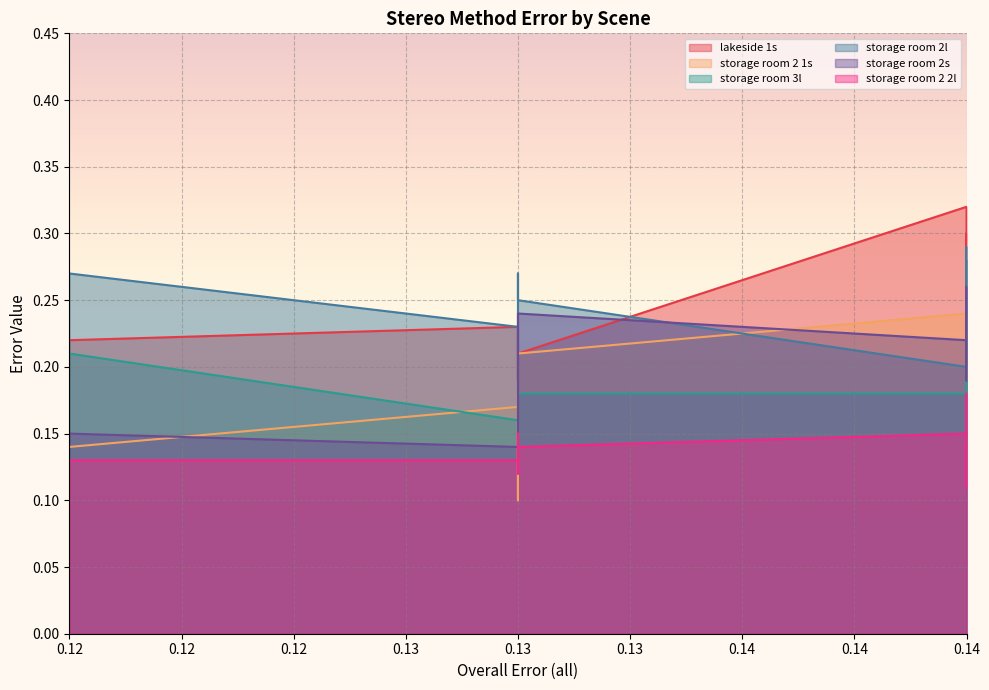

What is the average value of the storage room 2s series?

0.2